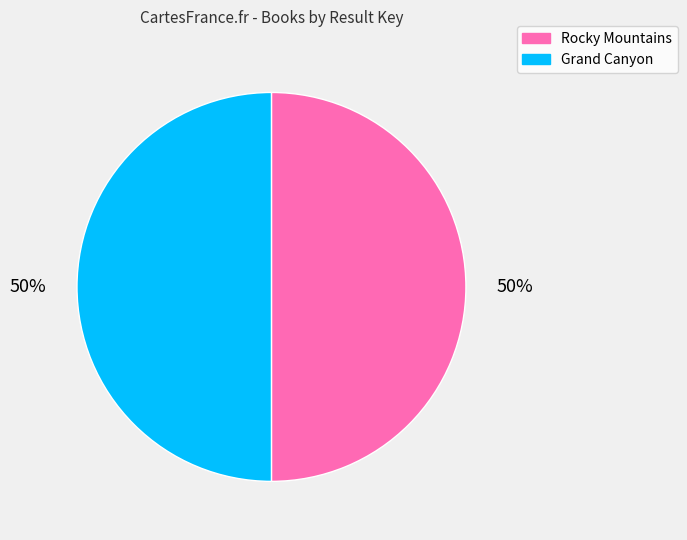

Is the sum of Grand Canyon and Rocky Mountains greater than half?

Yes